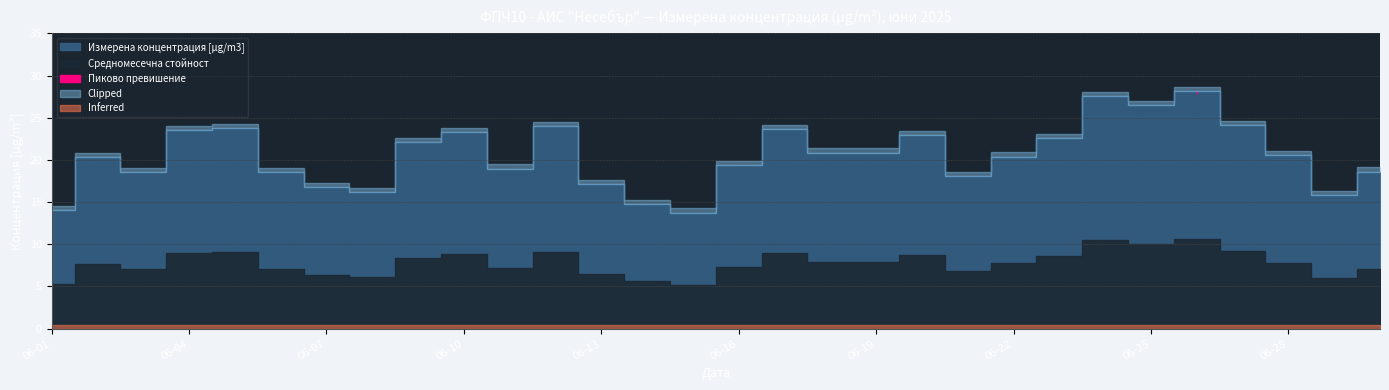

List the labels in order of value, largest first.

2025-06-26, 2025-06-24, 2025-06-25, 2025-06-27, 2025-06-12, 2025-06-05, 2025-06-17, 2025-06-04, 2025-06-10, 2025-06-20, 2025-06-23, 2025-06-09, 2025-06-19, 2025-06-18, 2025-06-28, 2025-06-22, 2025-06-02, 2025-06-16, 2025-06-11, 2025-06-30, 2025-06-06, 2025-06-03, 2025-06-21, 2025-06-13, 2025-06-07, 2025-06-08, 2025-06-29, 2025-06-14, 2025-06-01, 2025-06-15